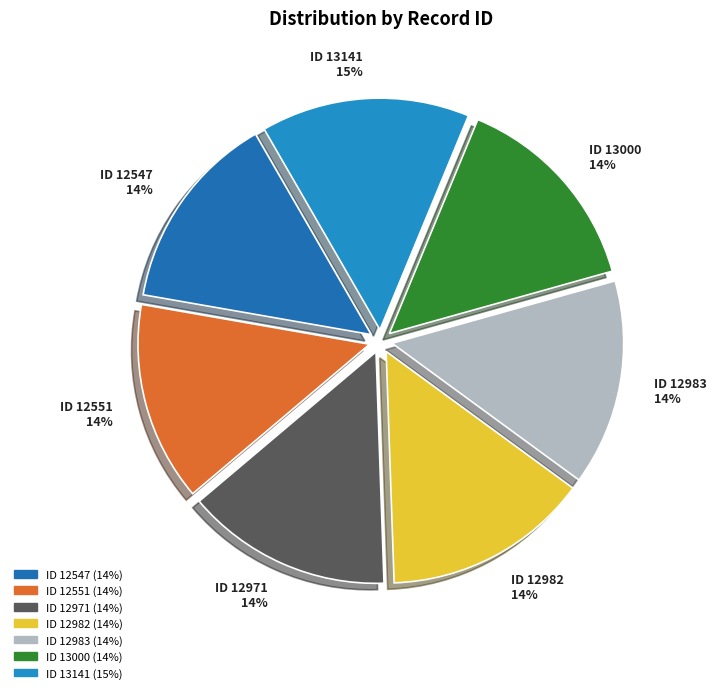

The ID 12551 slice represents 27% of the pie. True or false?

False